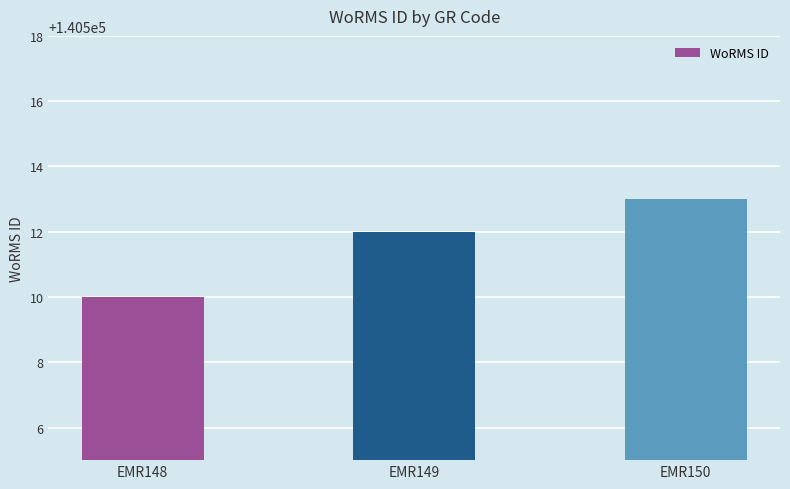

What is the smallest value displayed?

140510